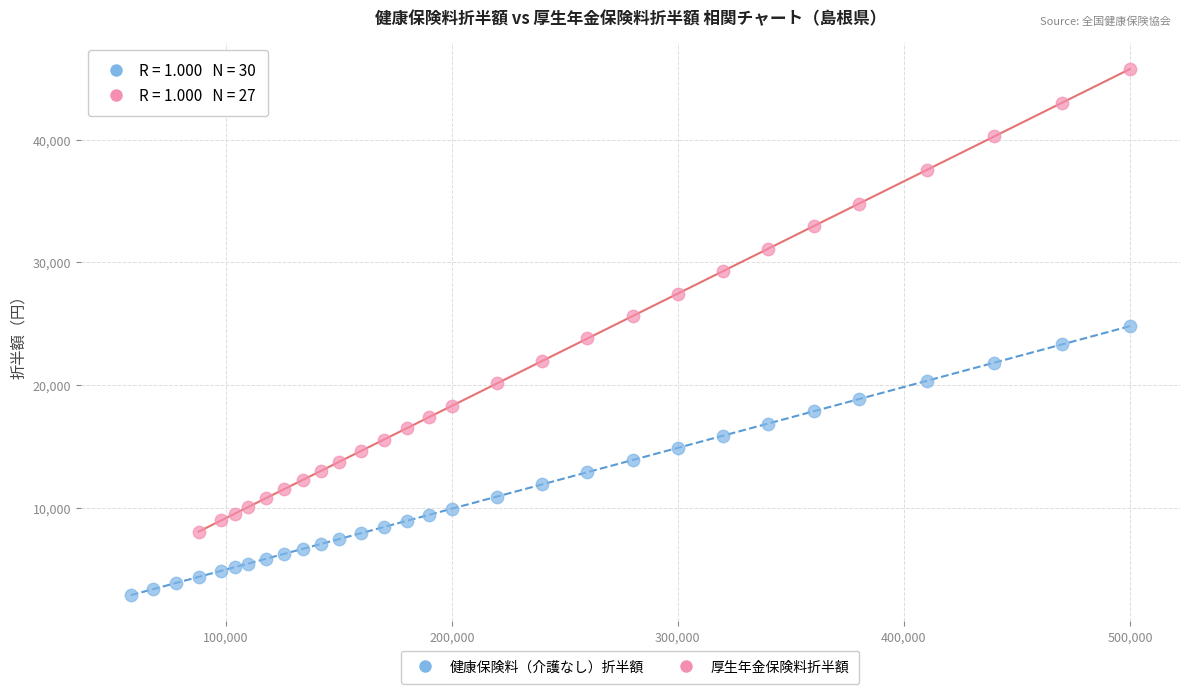

Which series reaches the maximum Y coordinate?

厚生年金保険料折半額